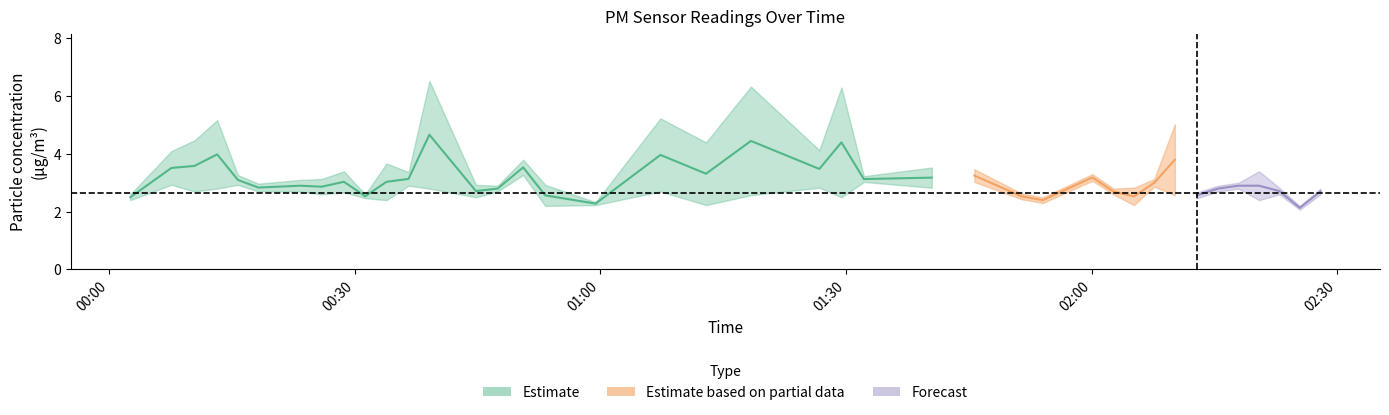

The P1 series shows 4.4 at 26. True or false?

False